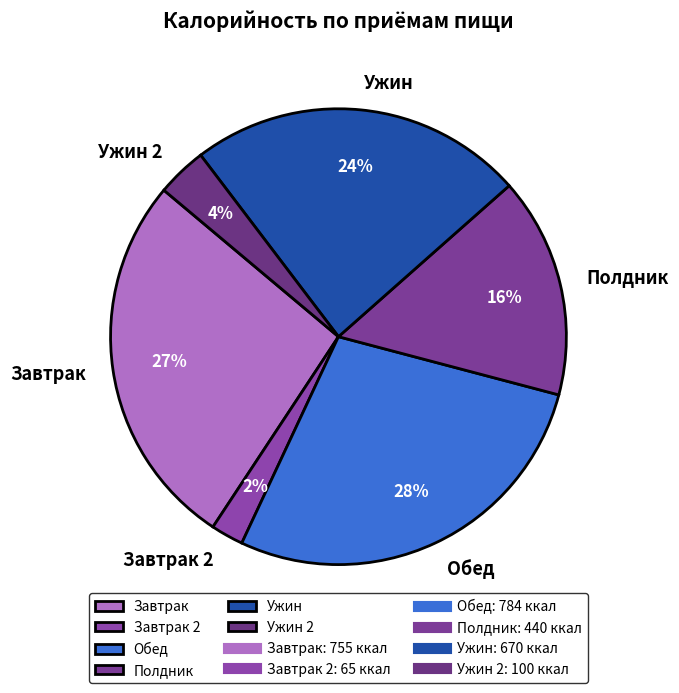

To the nearest percent, what is the difference between the largest and smallest slice percentages?

26%